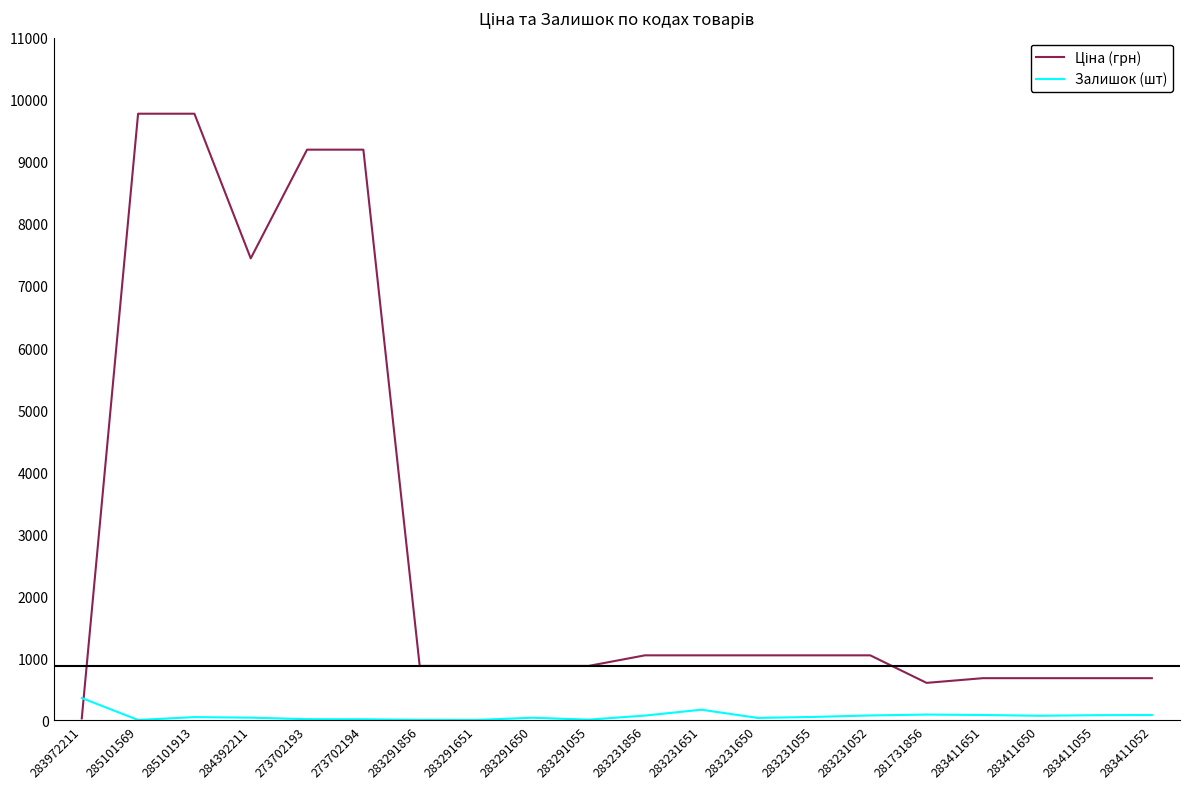

The value of Залишок (шт) at 283972211 is 360.0. True or false?

True